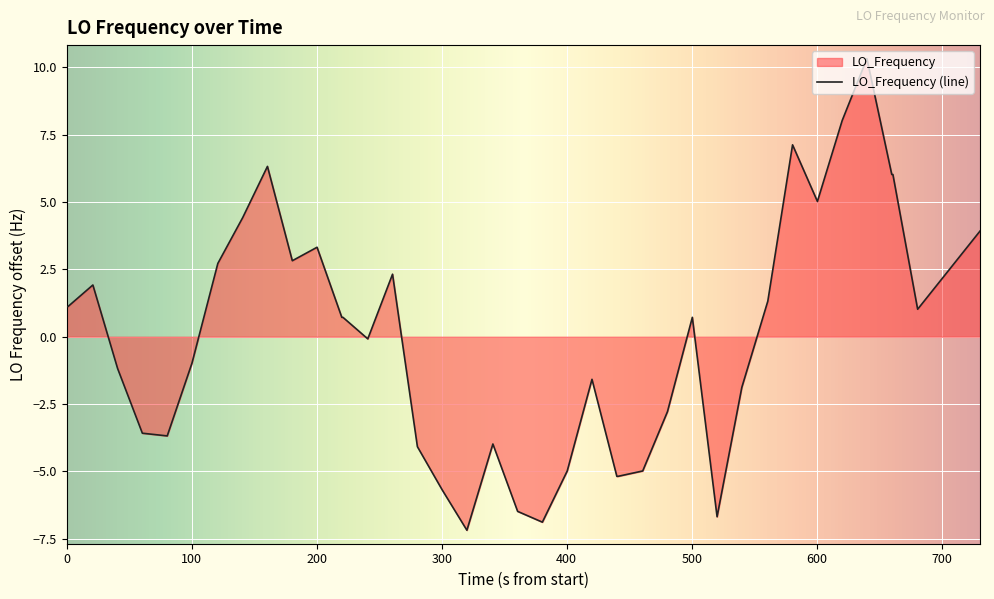

How many lines are shown in the chart?

1